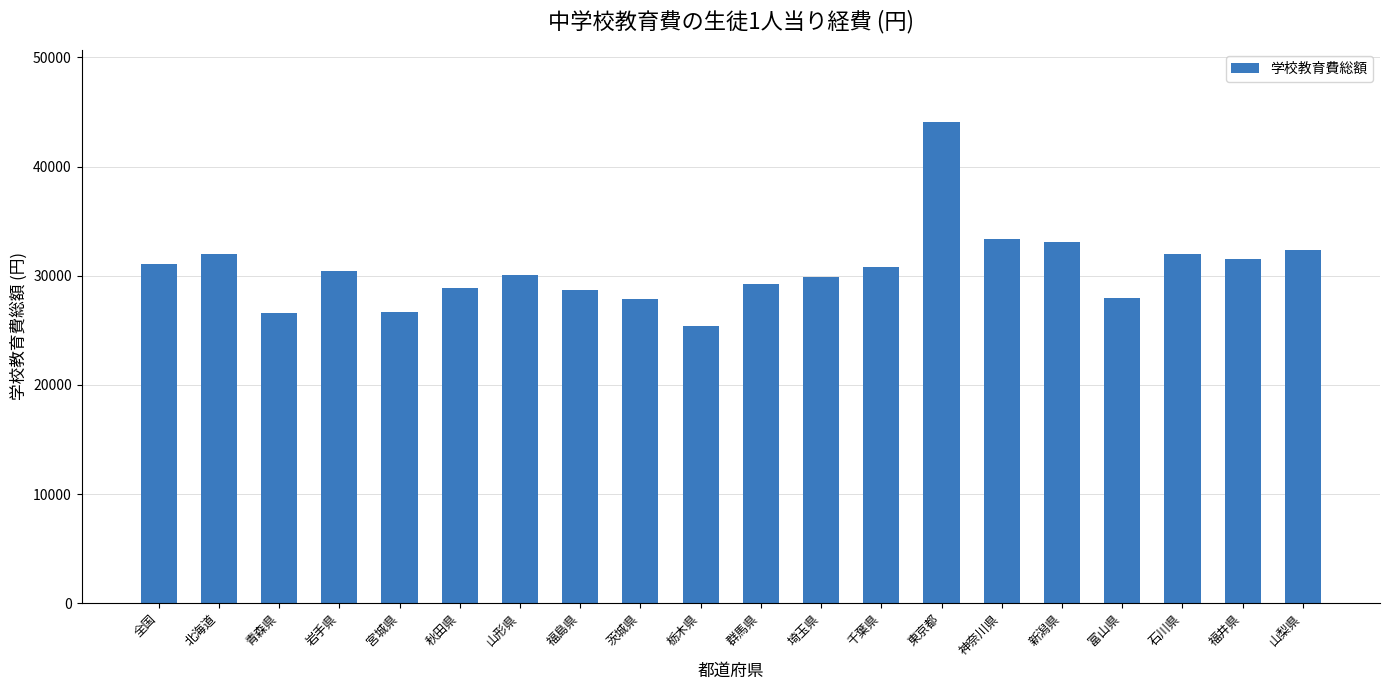

Count the number of categories in the chart.

20